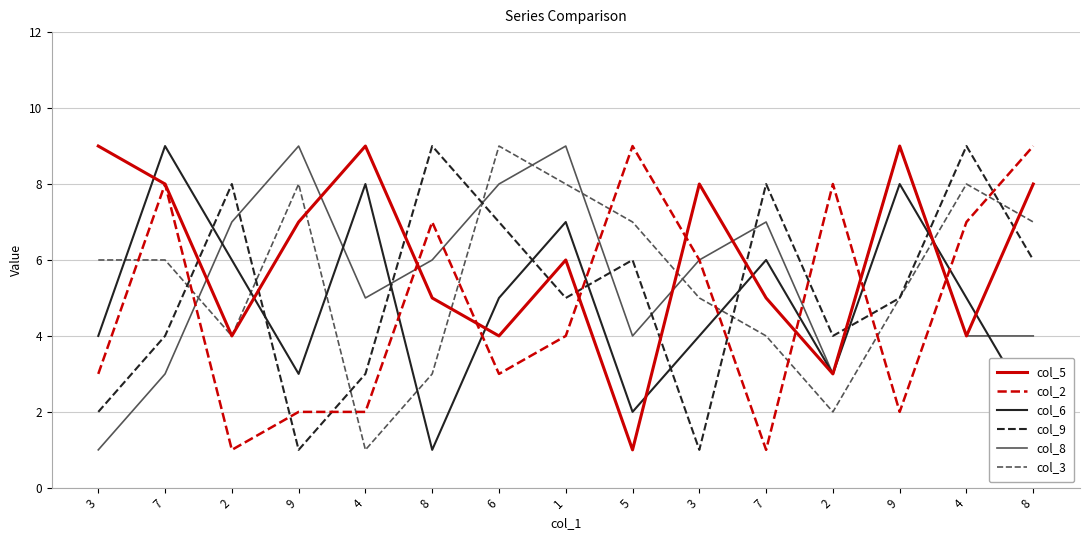

Reading left to right, transcribe all the data shown in this chart.

col_5: 9	8	4	7	9	5	4	6	1	8	5	3	9	4	8
col_2: 3	8	1	2	2	7	3	4	9	6	1	8	2	7	9
col_6: 4	9	6	3	8	1	5	7	2	4	6	3	8	5	2
col_9: 2	4	8	1	3	9	7	5	6	1	8	4	5	9	6
col_8: 1	3	7	9	5	6	8	9	4	6	7	3	9	4	4
col_3: 6	6	4	8	1	3	9	8	7	5	4	2	5	8	7